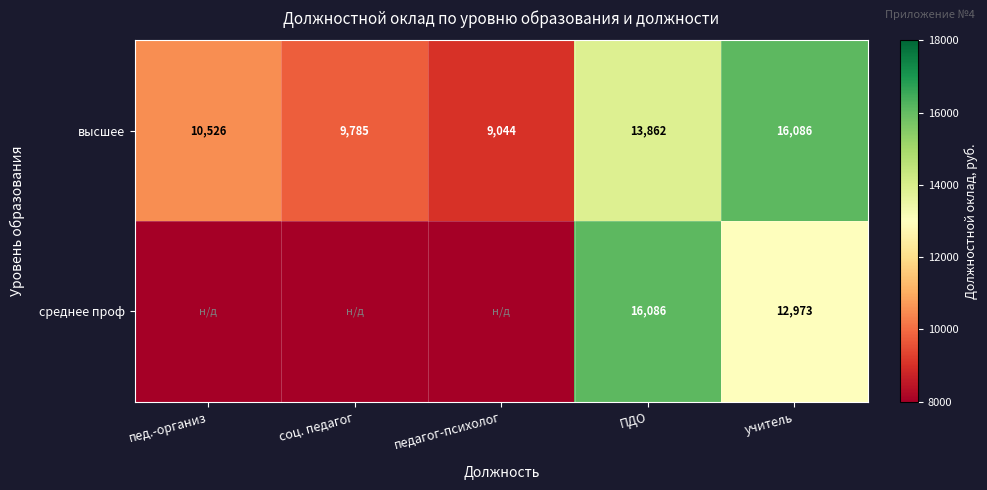

What is the average value of the высшее series?

11861